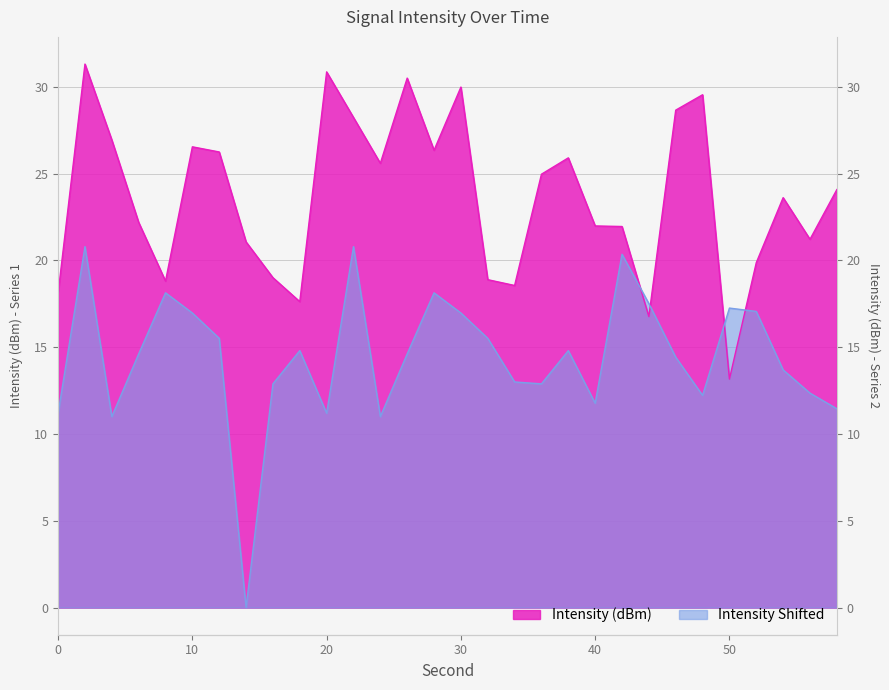

How many lines are shown in the chart?

2